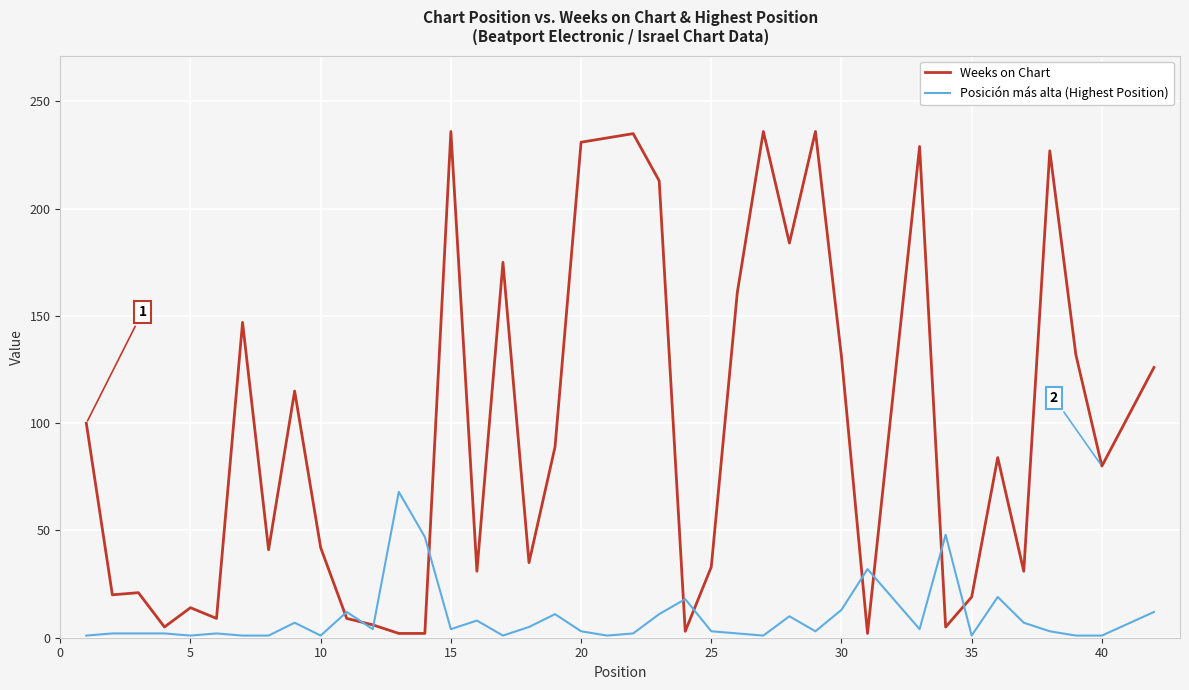

How many distinct data groups are displayed?

2